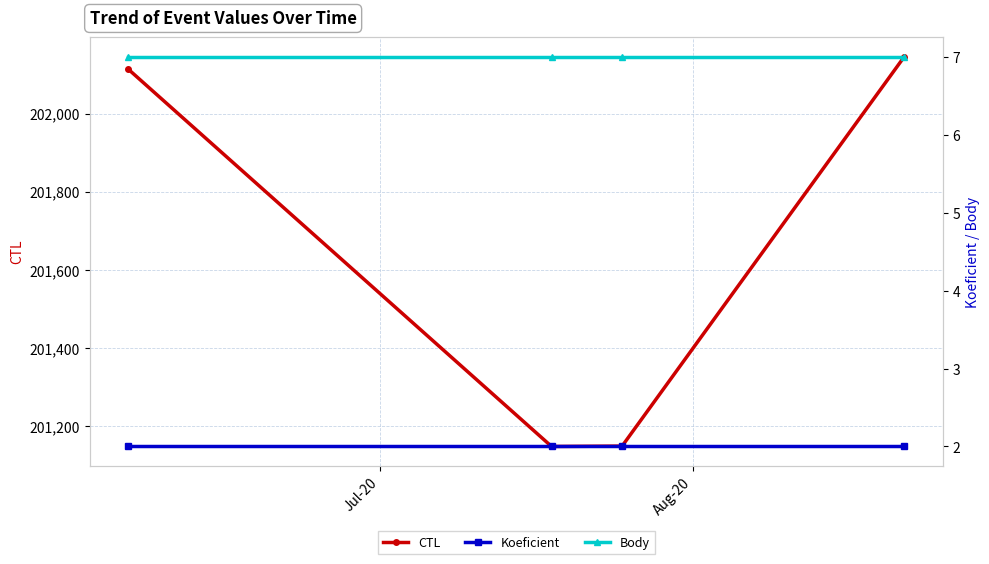

What is the value of the CTL point at the 3rd from the left?

201149